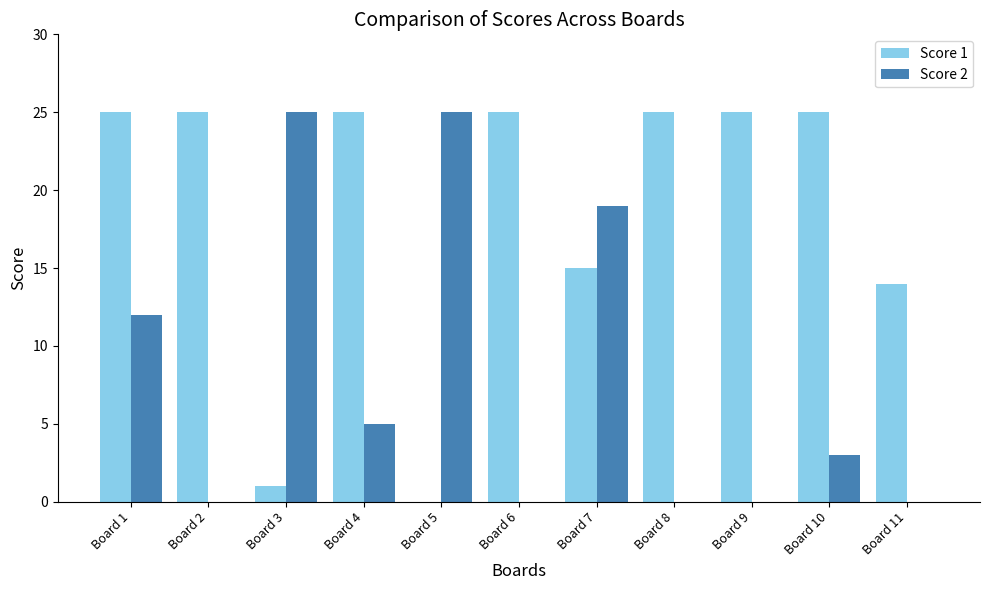

Between Board 1 and Board 10, which series saw the biggest shift?

Score 2